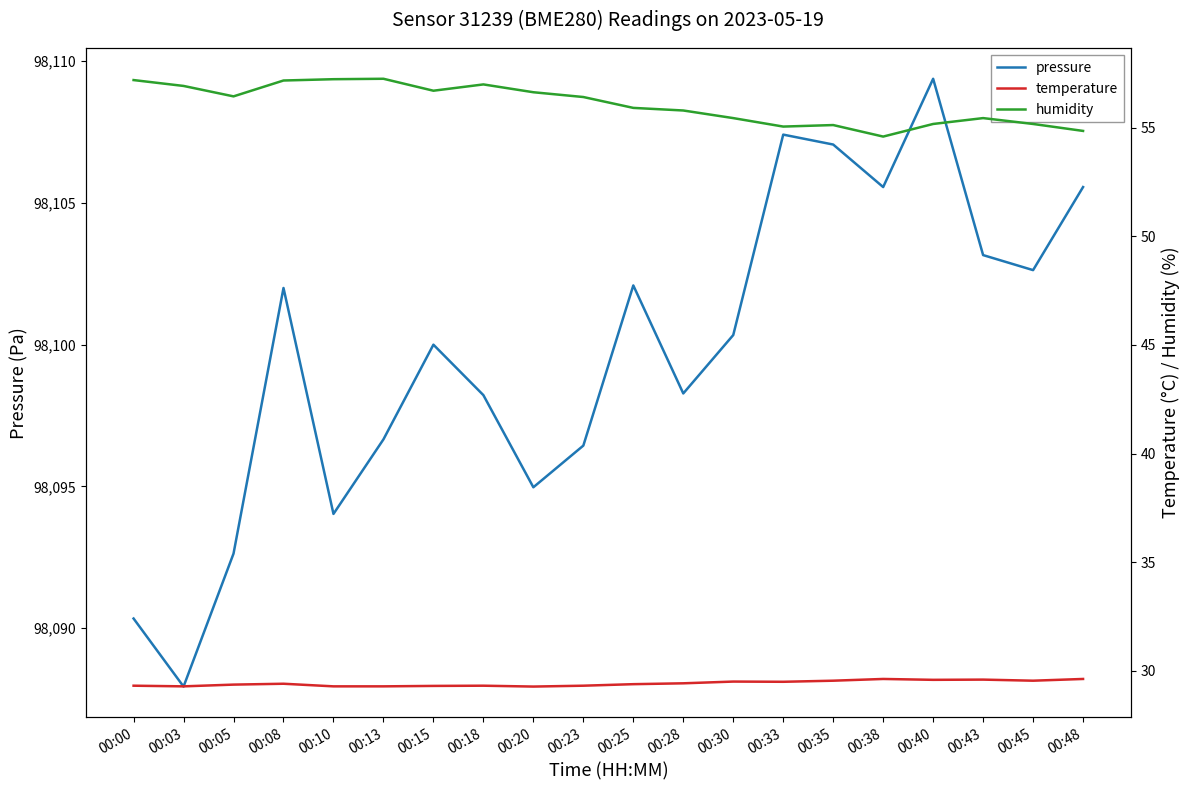

True or false: humidity and pressure cross at least once.

False